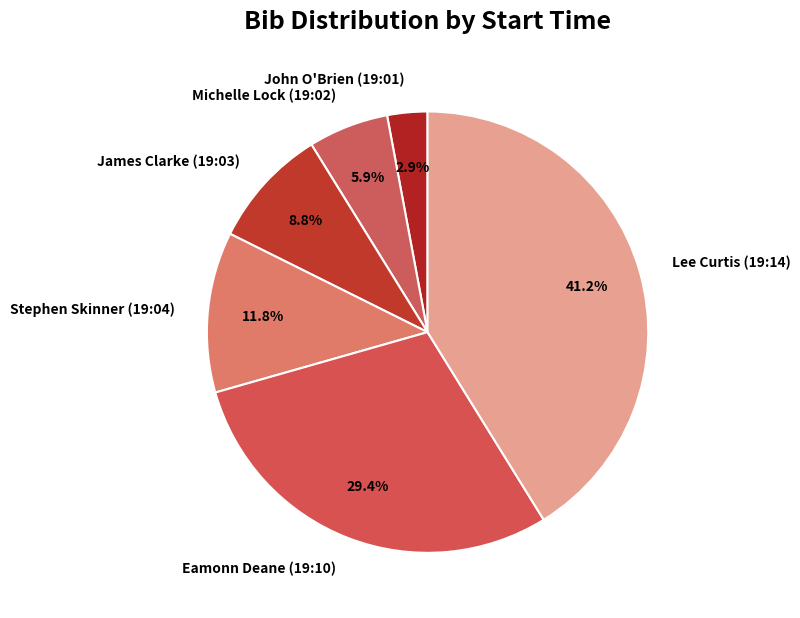

What portion of the pie excludes Eamonn Deane (19:10)?

70.6%